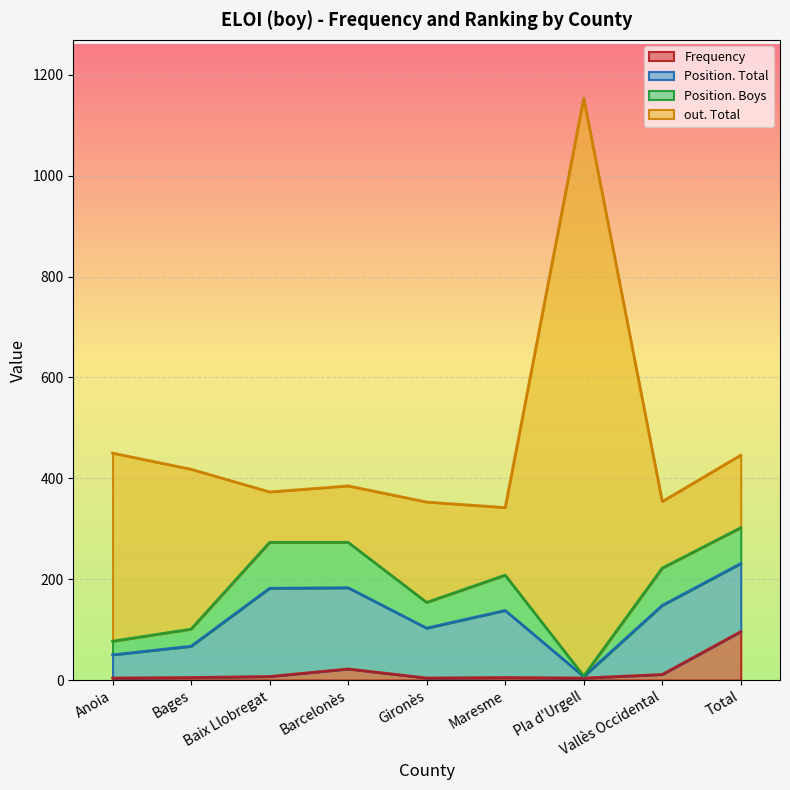

What is the difference between the Position. Total values at Maresme and Vallès Occidental?

4